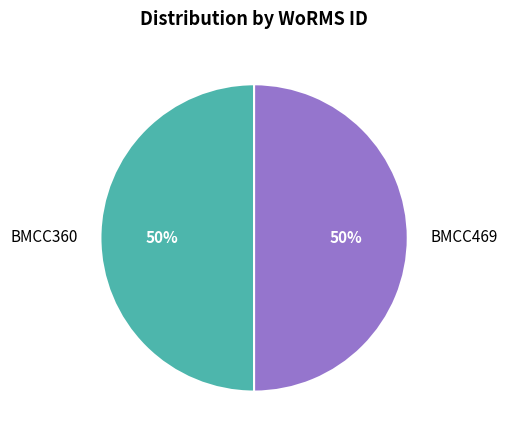

How many slices are in this pie chart?

2